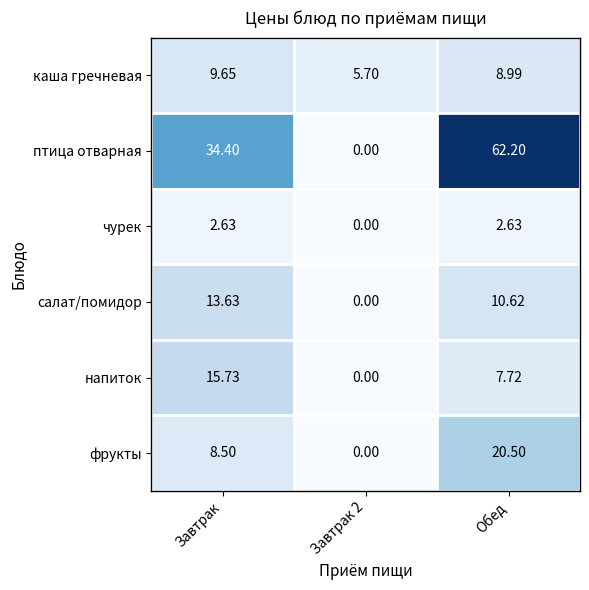

What is the difference between the highest and lowest values at Завтрак?

31.8